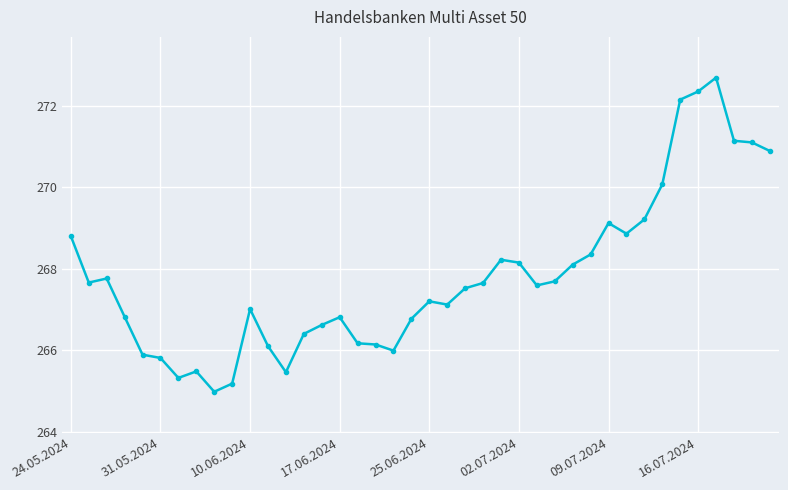

What is the sum of all values?

10712.3